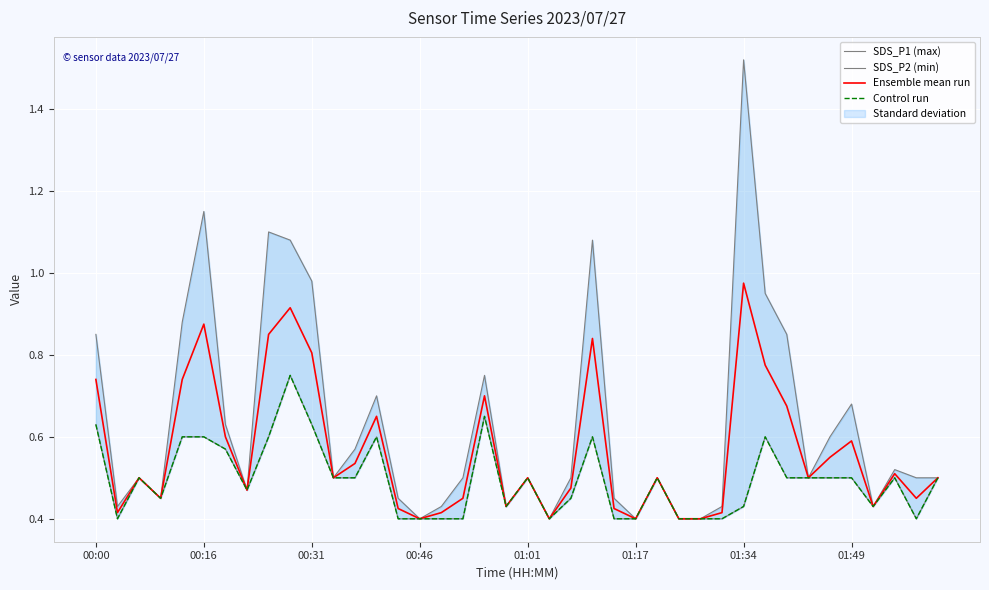

Is it true that Ensemble mean run equals 1.4 at 01:34?

False